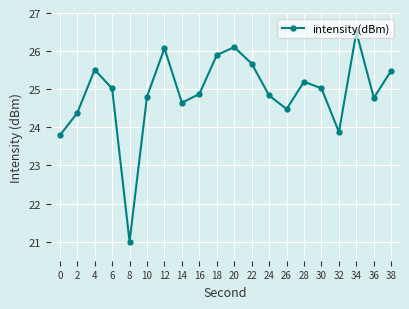

How many points are lower than both their immediate neighbors (excluding endpoints)?

5